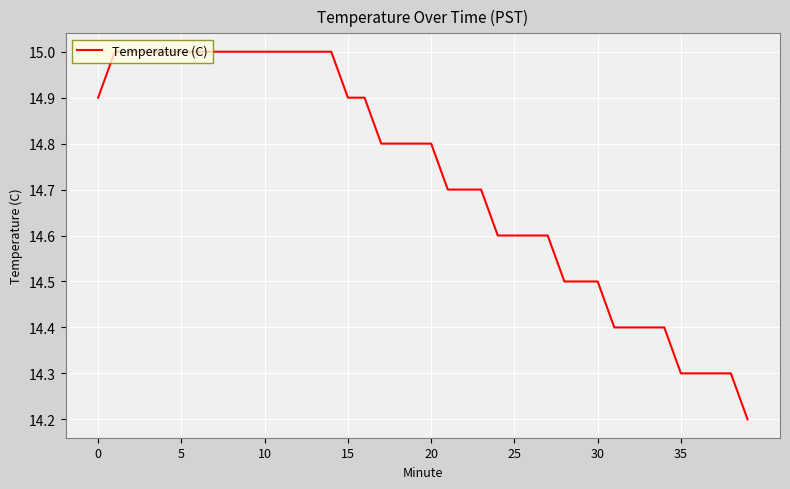

What is the maximum value shown in the chart?

15.0